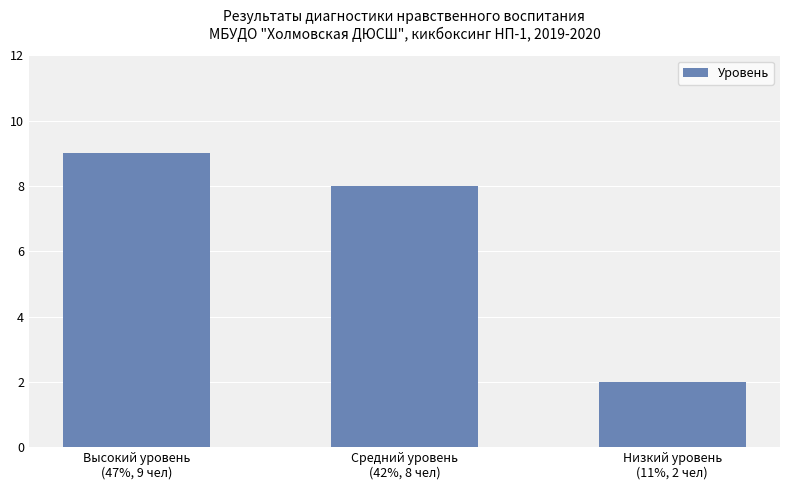

What is the smallest value displayed?

2